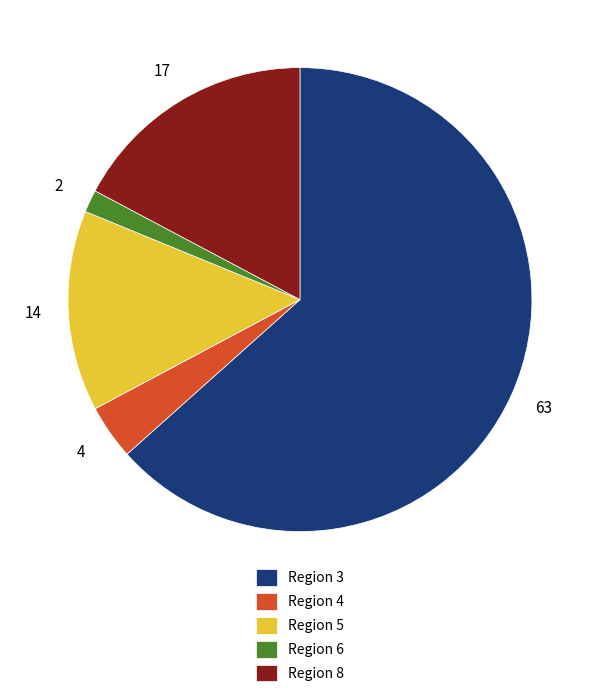

Rank the categories by value from lowest to highest.

Region 6, Region 4, Region 5, Region 8, Region 3